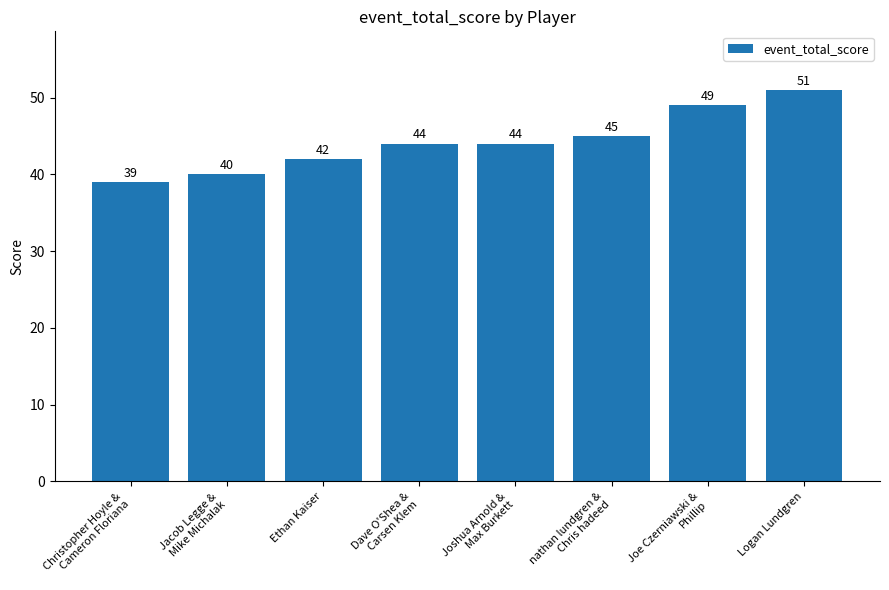

Reading right to left, list all the values displayed in this chart.

Logan Lundgren=51	Joe Czerniawski &
Phillip=49	nathan lundgren &
Chris hadeed=45	Joshua Arnold &
Max Burkett=44	Dave O'Shea &
Carsen Klem=44	Ethan Kaiser=42	Jacob Legge &
Mike Michalak=40	Christopher Hoyle &
Cameron Floriana=39